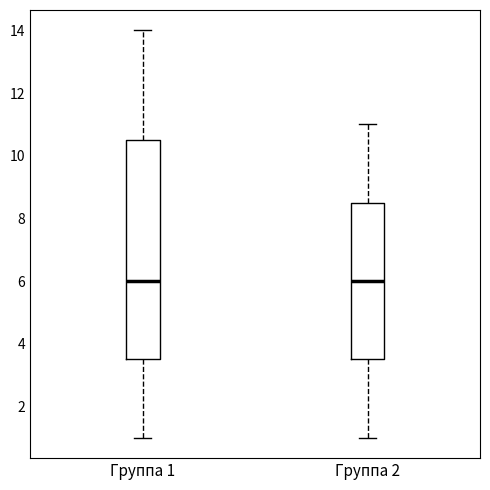

Where does the upper whisker of the box for Группа 2 end on the y-axis? The values are not printed on the chart, so give them approximately, as read against the axis.

11.0